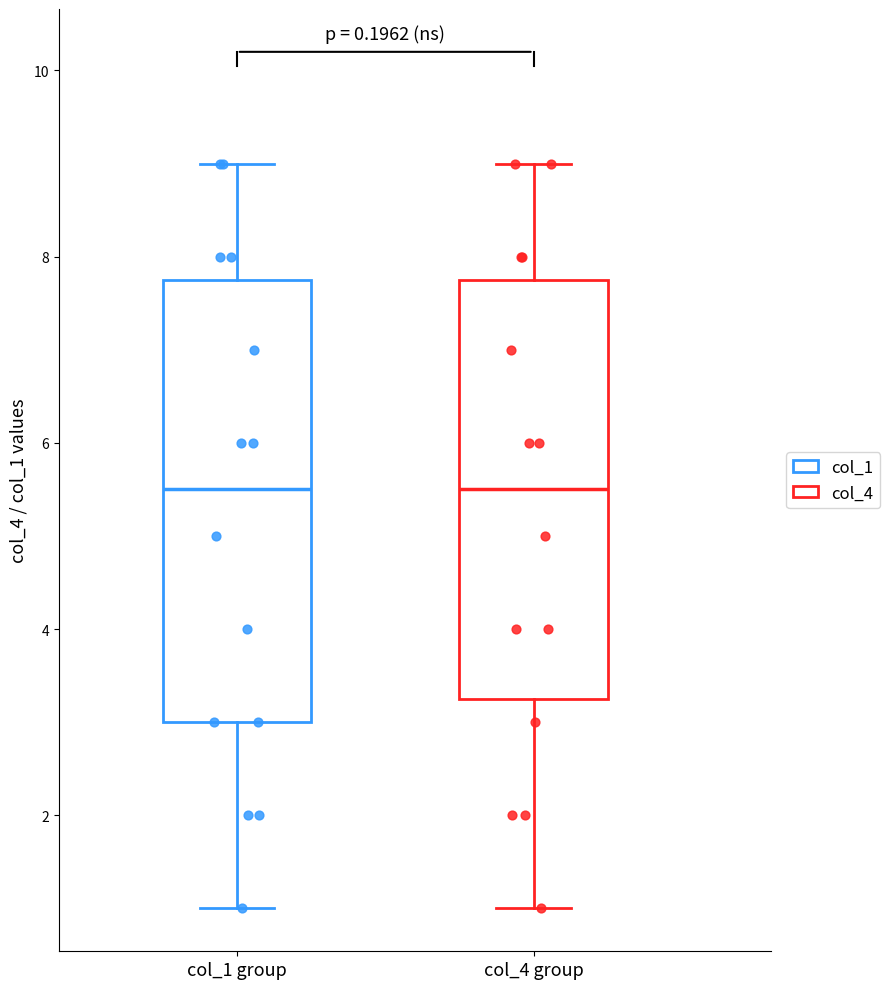

Reading left to right, read every box against the y-axis: the position of its median line, the range the box covers, and the ends of its whiskers. The values are not printed on the chart, so give them approximately, as read against the axis.

col_1 group: median 5.6, box 3.0 to 7.8, whiskers 1.0 to 9.0
col_4 group: median 5.6, box 3.2 to 7.8, whiskers 1.0 to 9.0